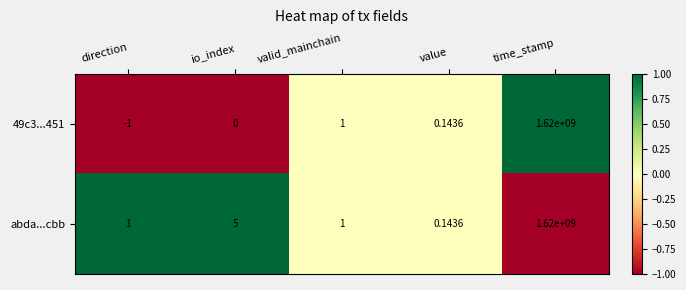

Which series has the largest total across all categories?

abda...cbb